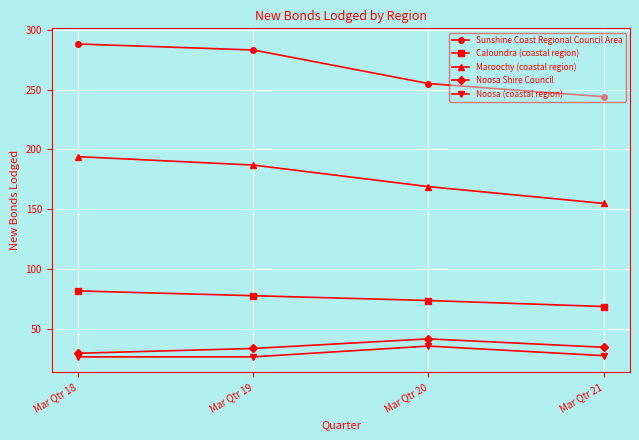

What is the spread (max minus min) of values at Mar Qtr 21?

216